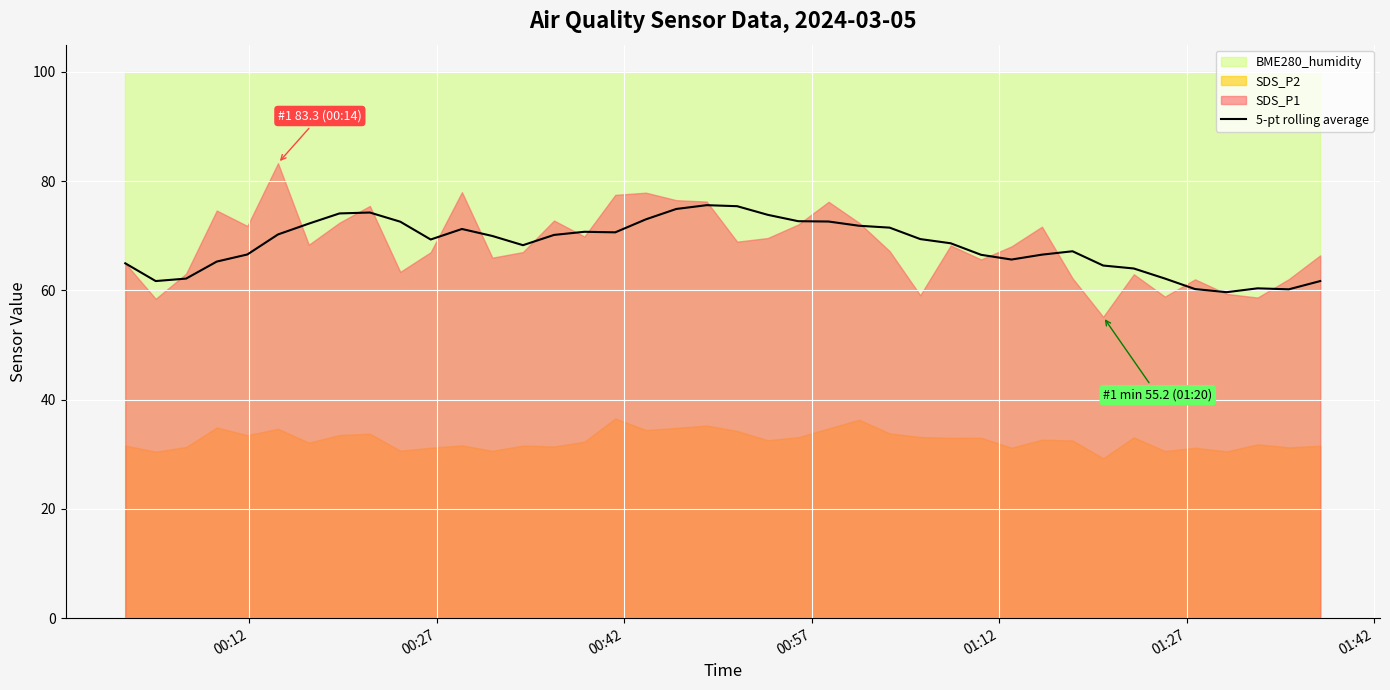

What is the sum of all values?

2733.0